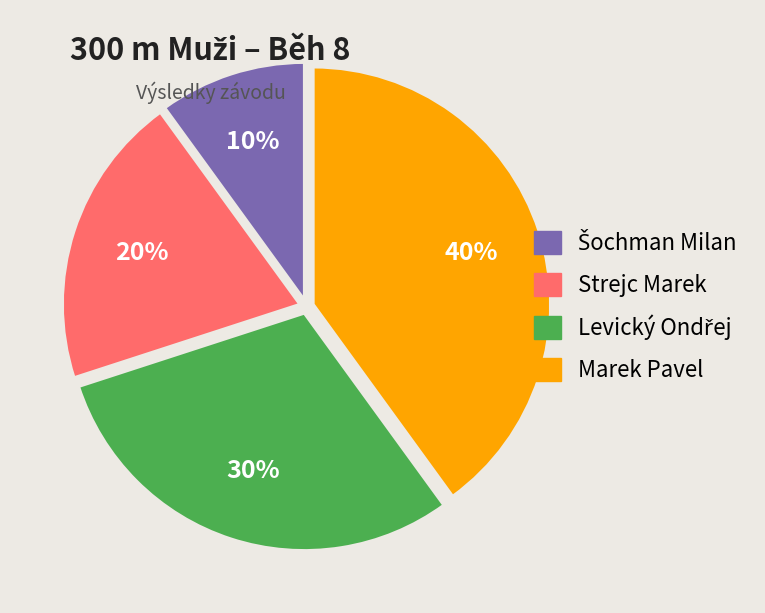

How many segments does this pie chart have?

4